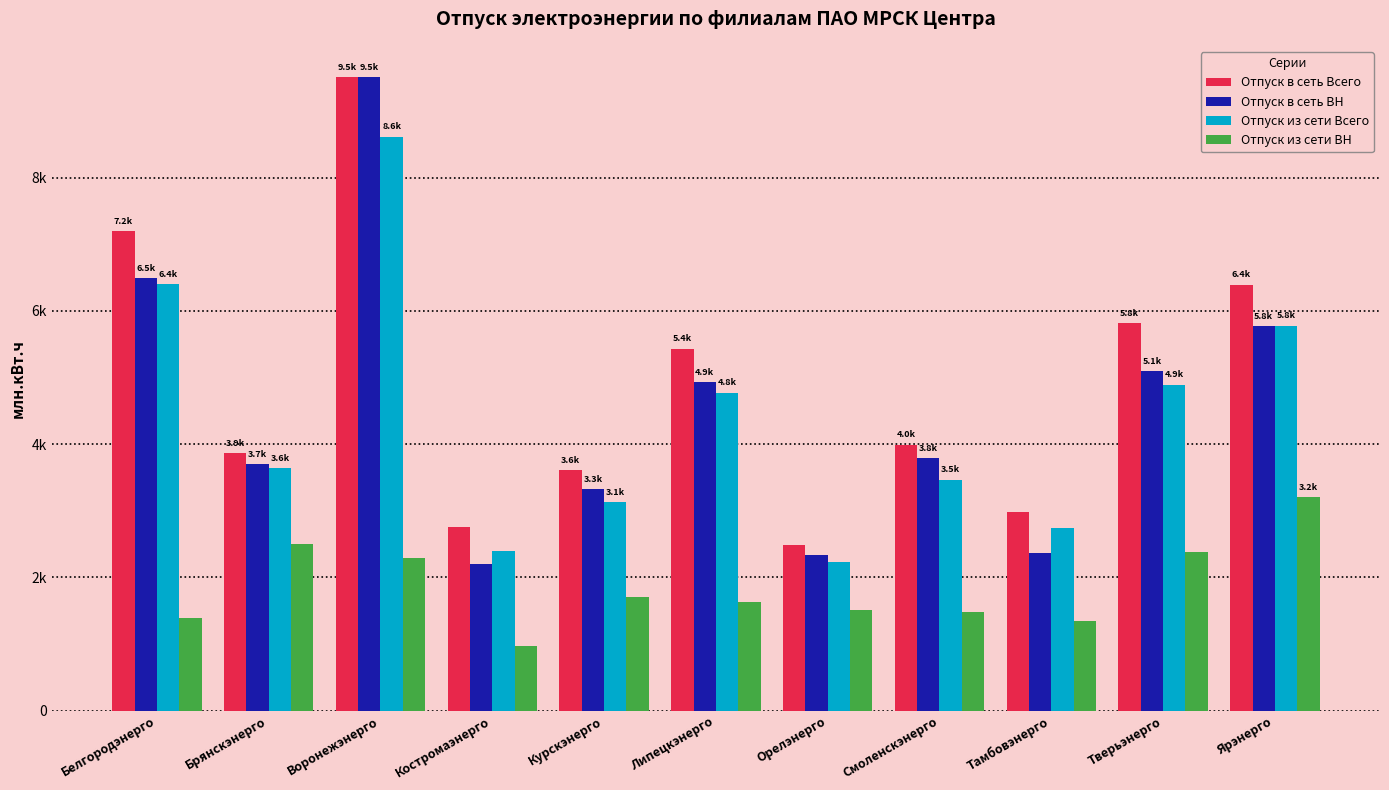

List the series in order of their peak value, highest first.

Отпуск в сеть Всего, Отпуск в сеть ВН, Отпуск из сети Всего, Отпуск из сети ВН